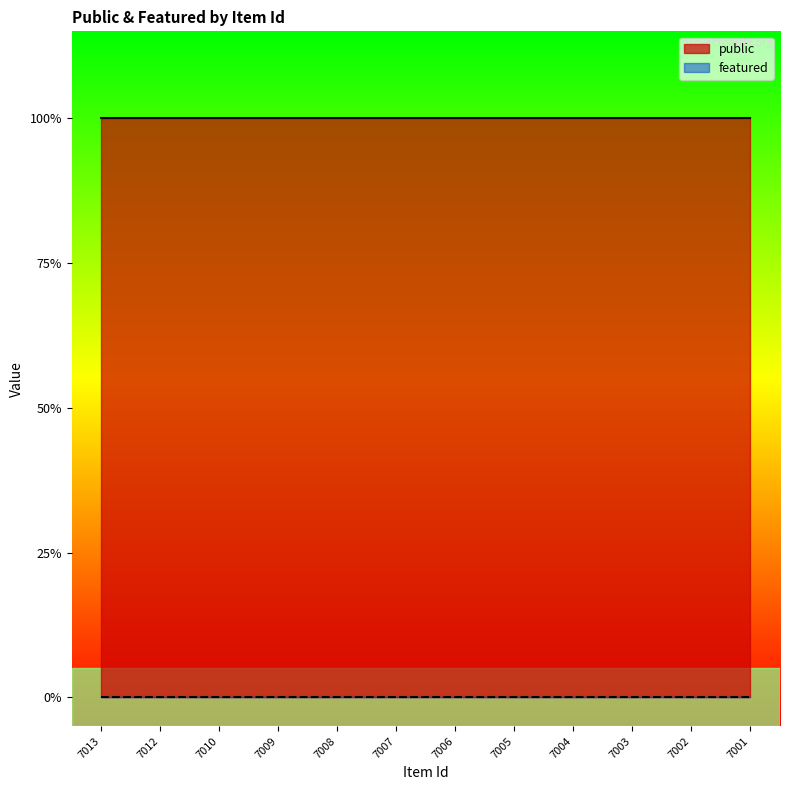

Reading left to right, transcribe all the data shown in this chart.

public: 7013=1	7012=1	7010=1	7009=1	7008=1	7007=1	7006=1	7005=1	7004=1	7003=1	7002=1	7001=1
featured: 7013=0	7012=0	7010=0	7009=0	7008=0	7007=0	7006=0	7005=0	7004=0	7003=0	7002=0	7001=0